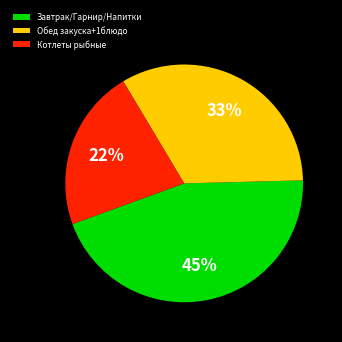

The Котлеты рыбные slice represents 22% of the pie. True or false?

True